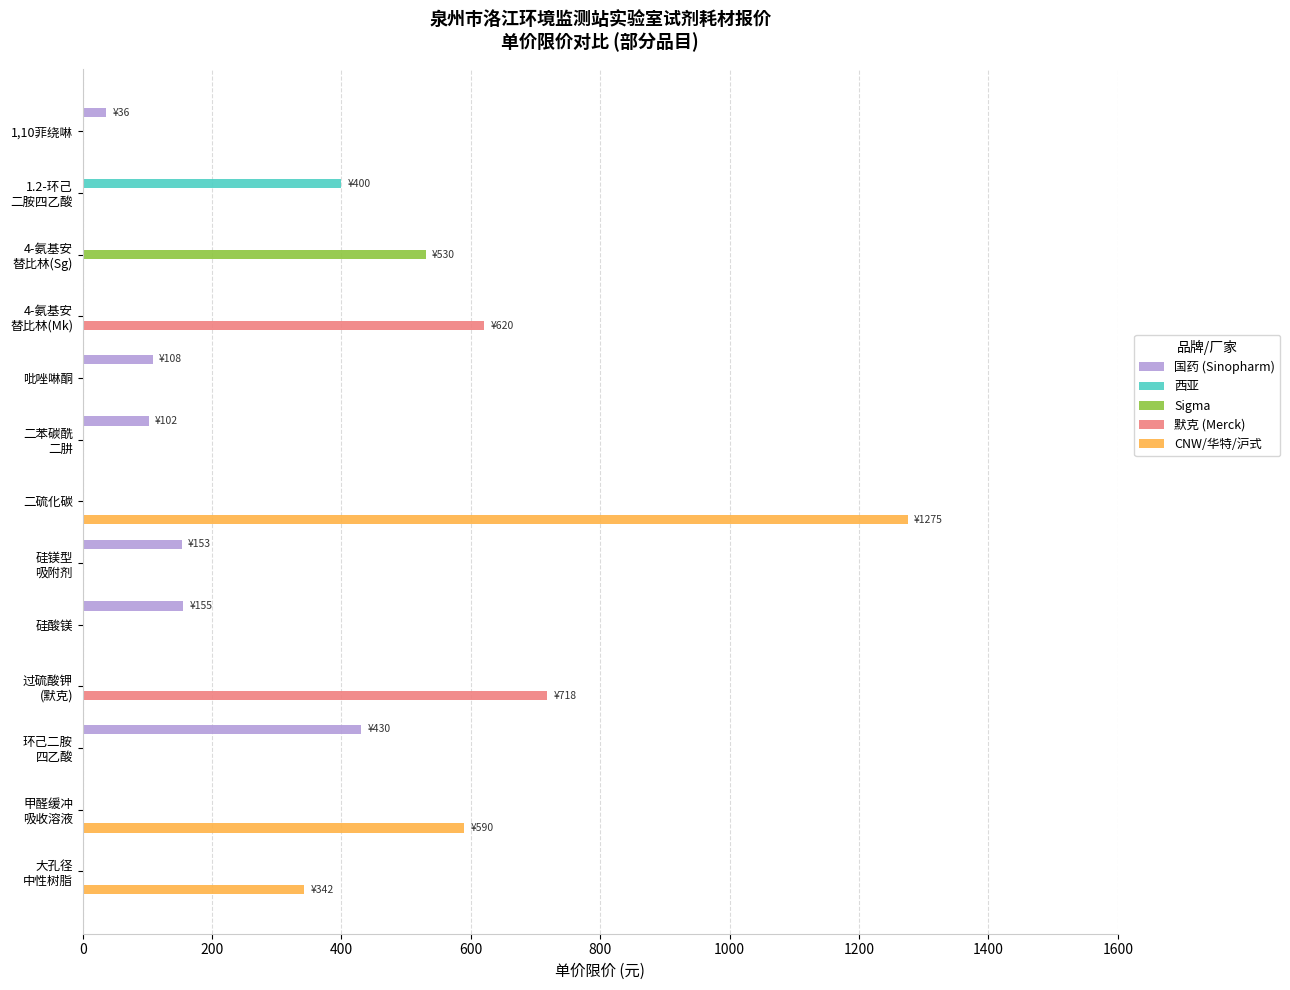

What is the maximum value shown in the chart?

1275